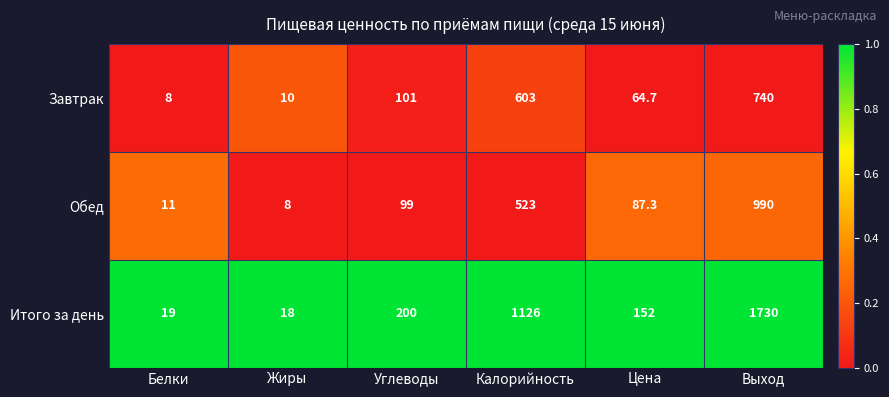

Which series has the largest total across all categories?

Итого за день